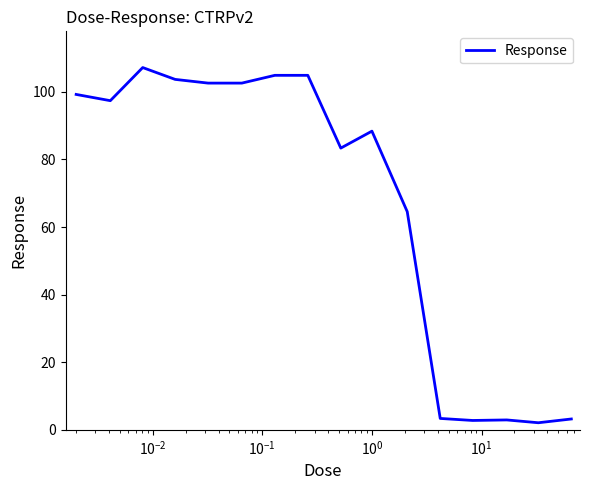

Is this an area chart (filled region under the line)?

No